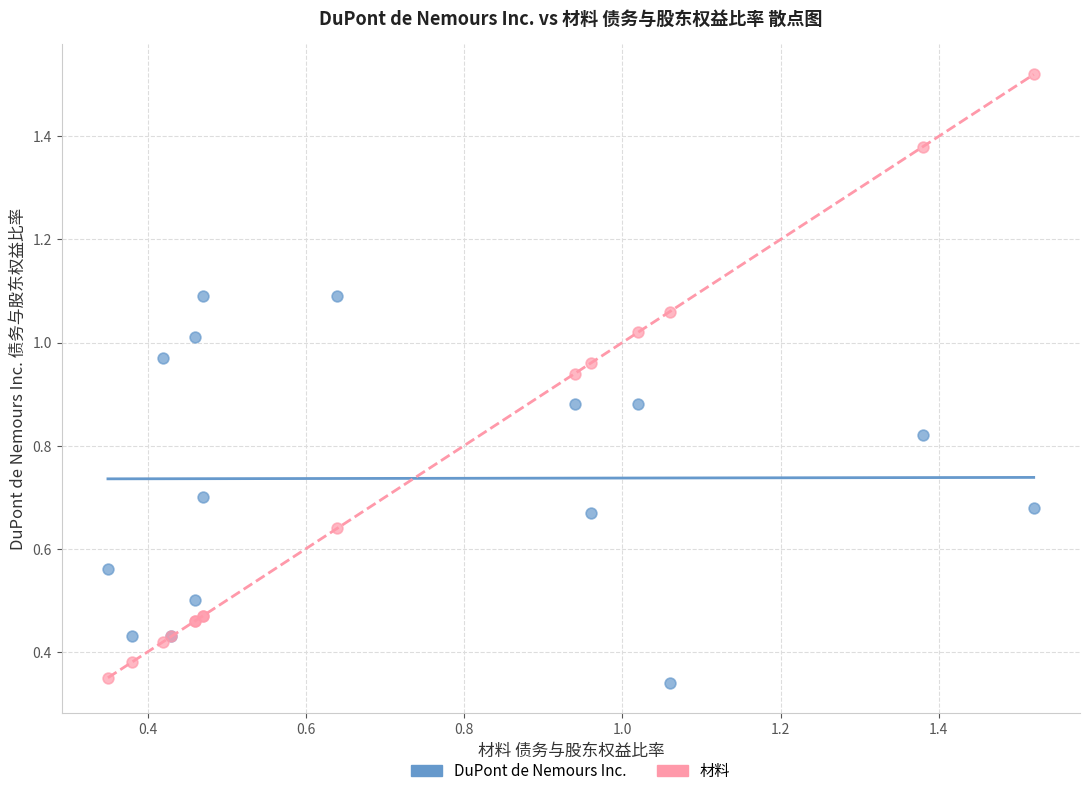

Which series has the largest Y range (max minus min)?

材料